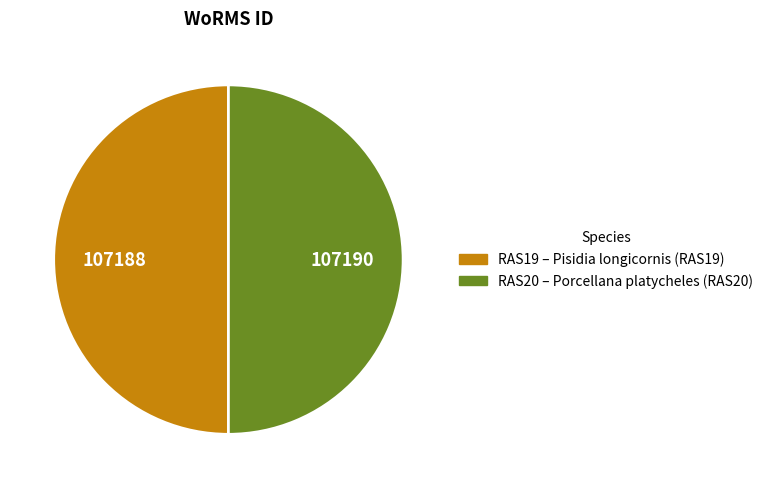

What is the largest slice in the pie chart?

Porcellana platycheles (RAS20)